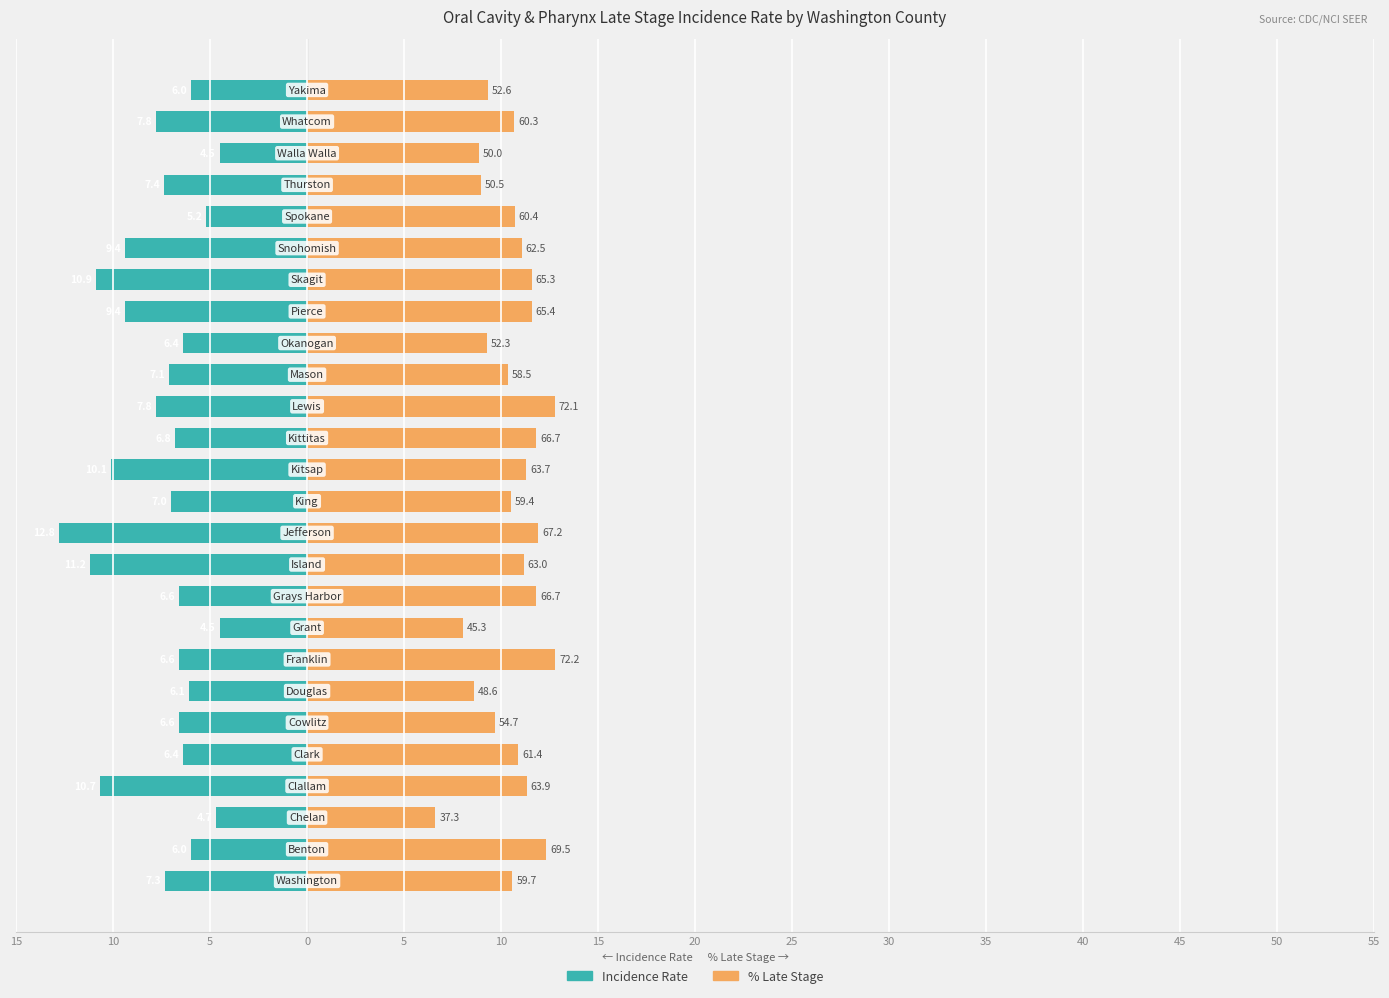

Rank the series by their maximum value, from lowest to highest.

Age-Adjusted Incidence Rate, Percent Late Stage